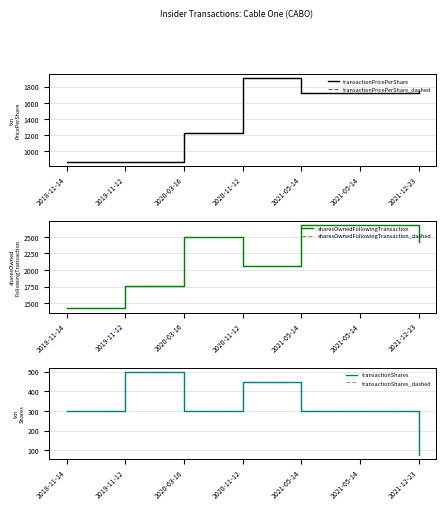

Does the chart display data point markers on the line(s)?

No